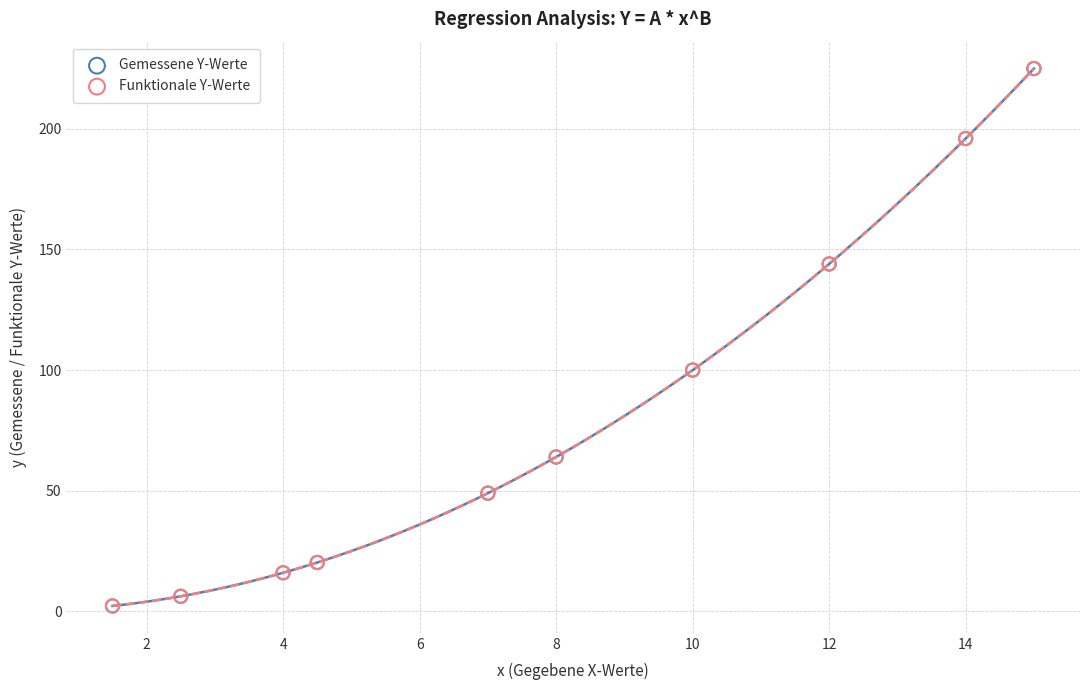

What are all the series names shown in the legend?

Gemessene Y-Werte, Funktionale Y-Werte